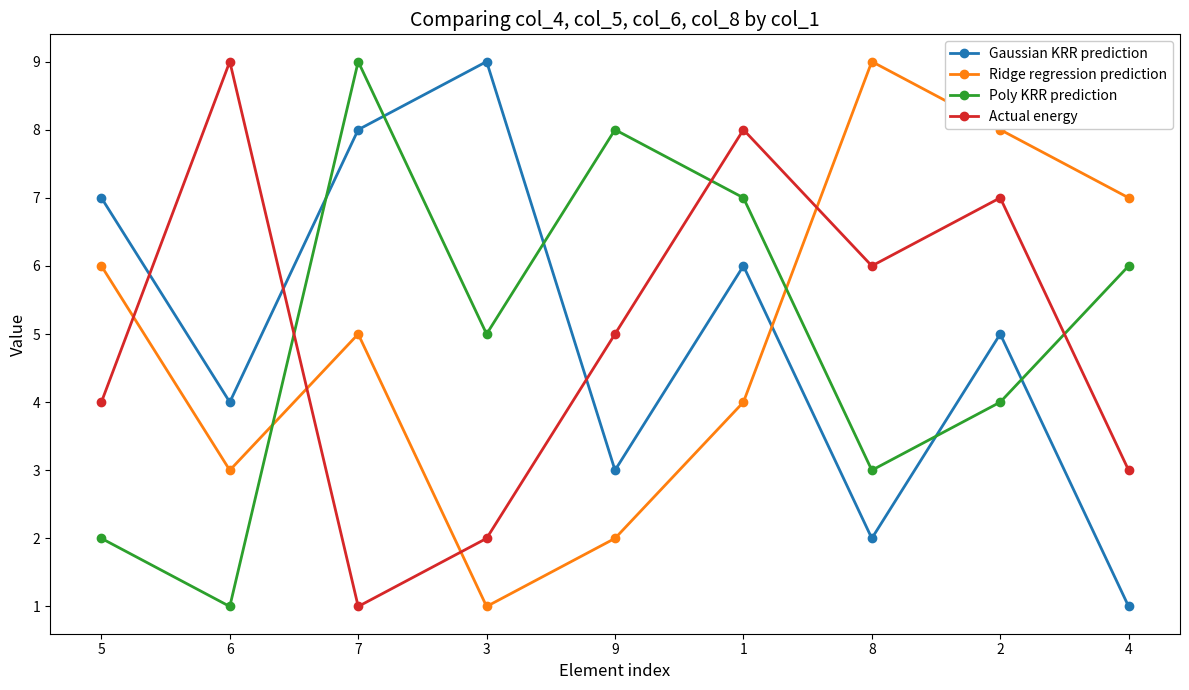

At which category does Ridge regression prediction reach its first local peak?

7